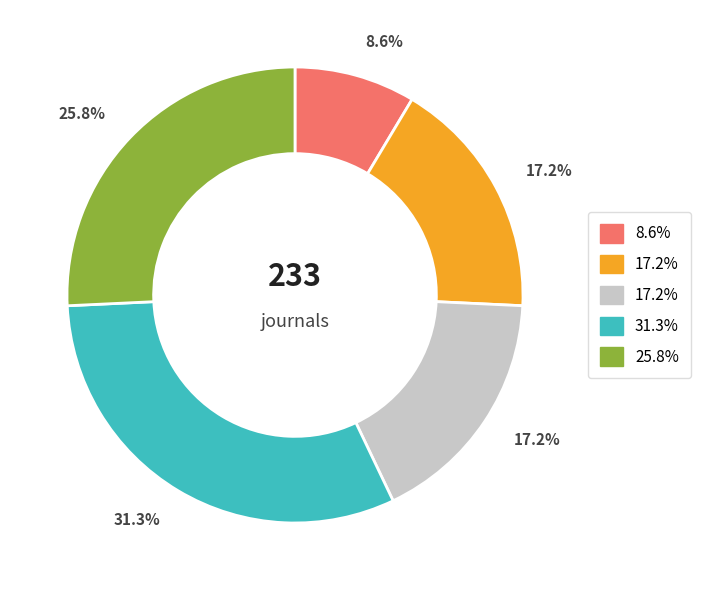

Does any single category account for the majority?

No